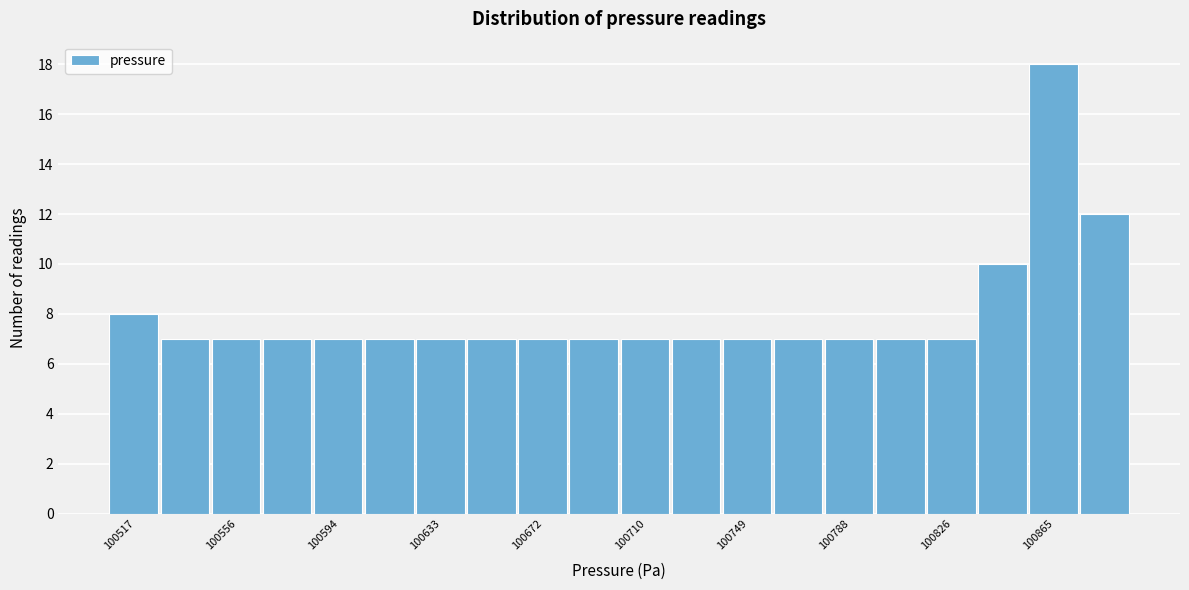

Read against the x-axis, roughly where is the centre of the tallest bar?

100865